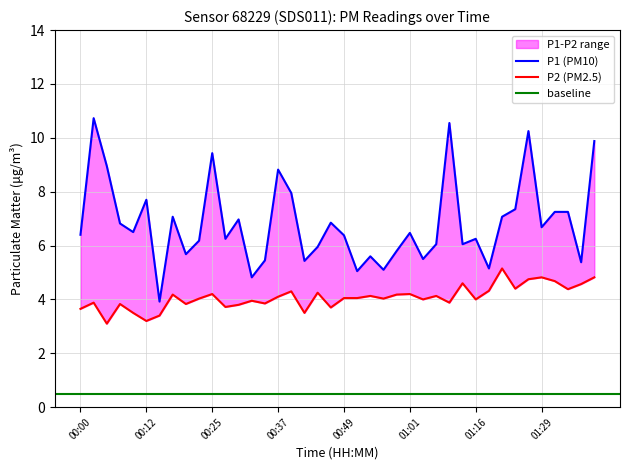

How many data points in P2 are above 4?

23